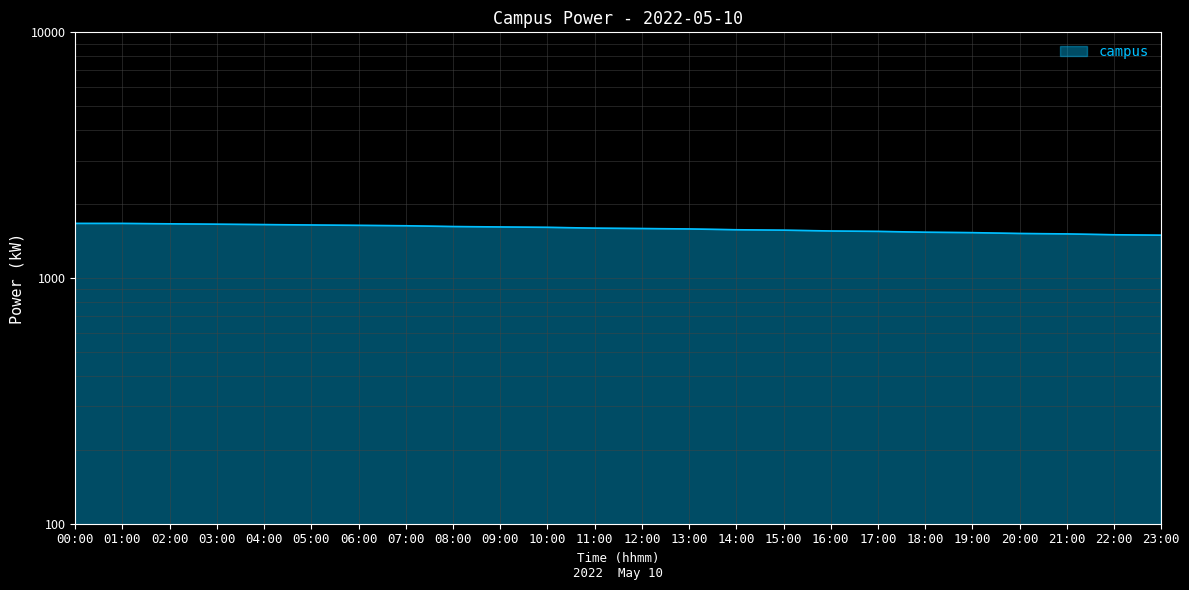

What is the label of the 18th point from the right?

06:00